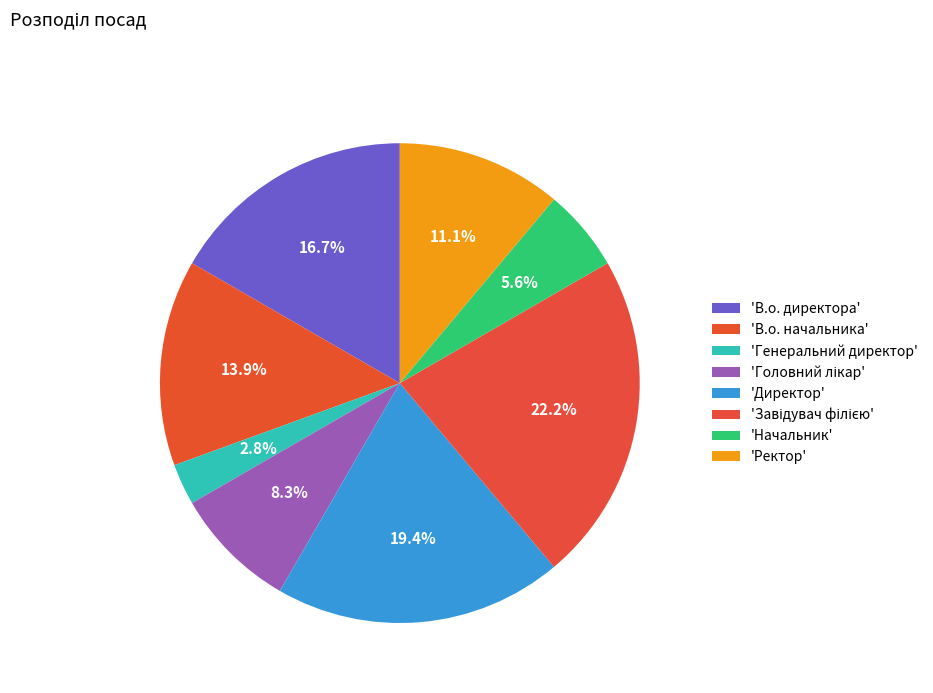

Count the number of slices in the pie.

8